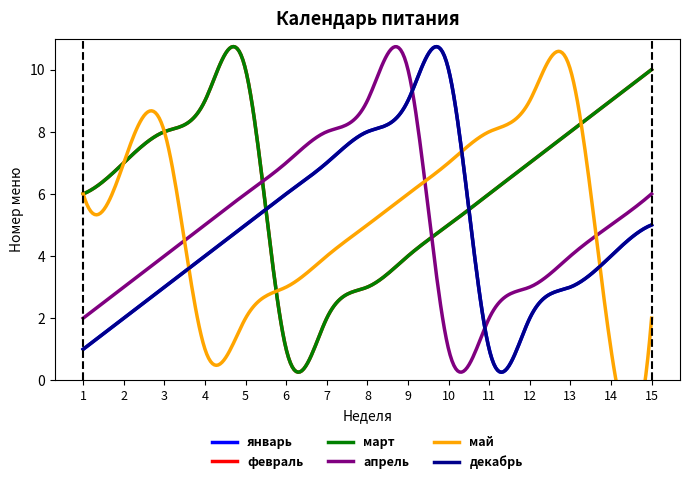

True or false: февраль and апрель cross at least once.

True